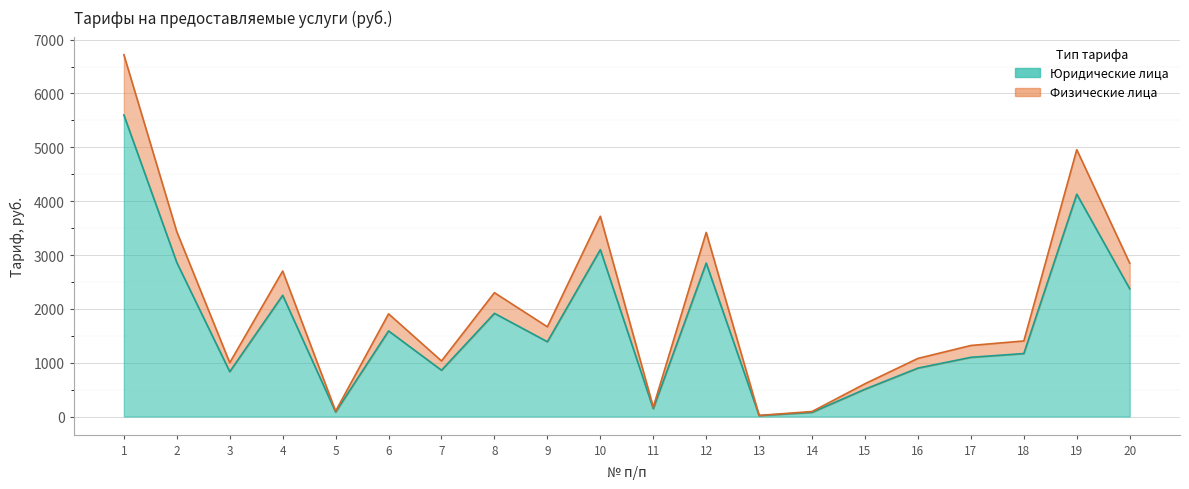

Rank the categories by Физические лица value from lowest to highest.

13, 14, 5, 11, 15, 3, 7, 16, 17, 18, 9, 6, 8, 4, 20, 12, 2, 10, 19, 1